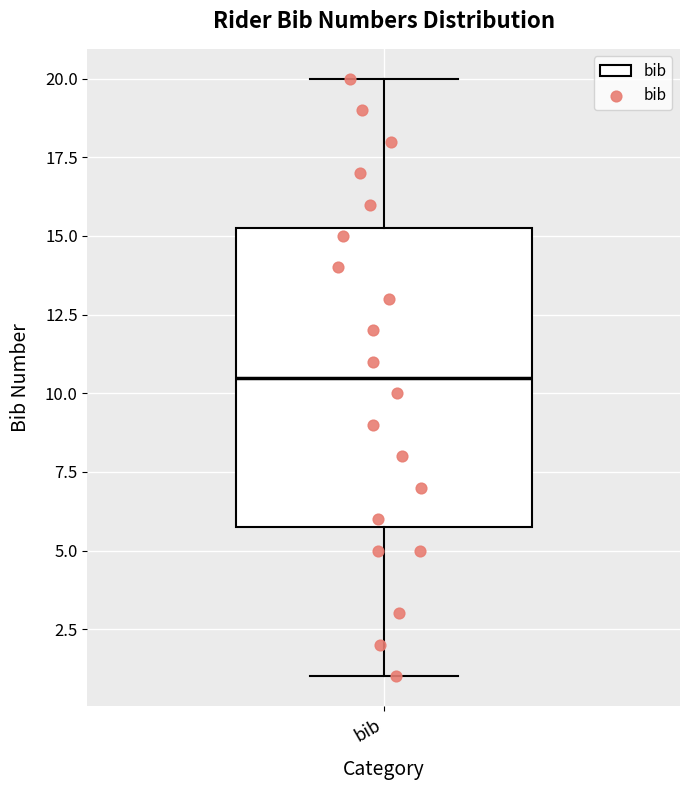

Transcribe this box plot: give where the median line is, the range the box spans, and where the two whiskers end, as read against the y-axis. The values are not printed on the chart, so give them approximately, as read against the axis.

median 10.5, box 6.0 to 15.5, whiskers 1.0 to 20.0